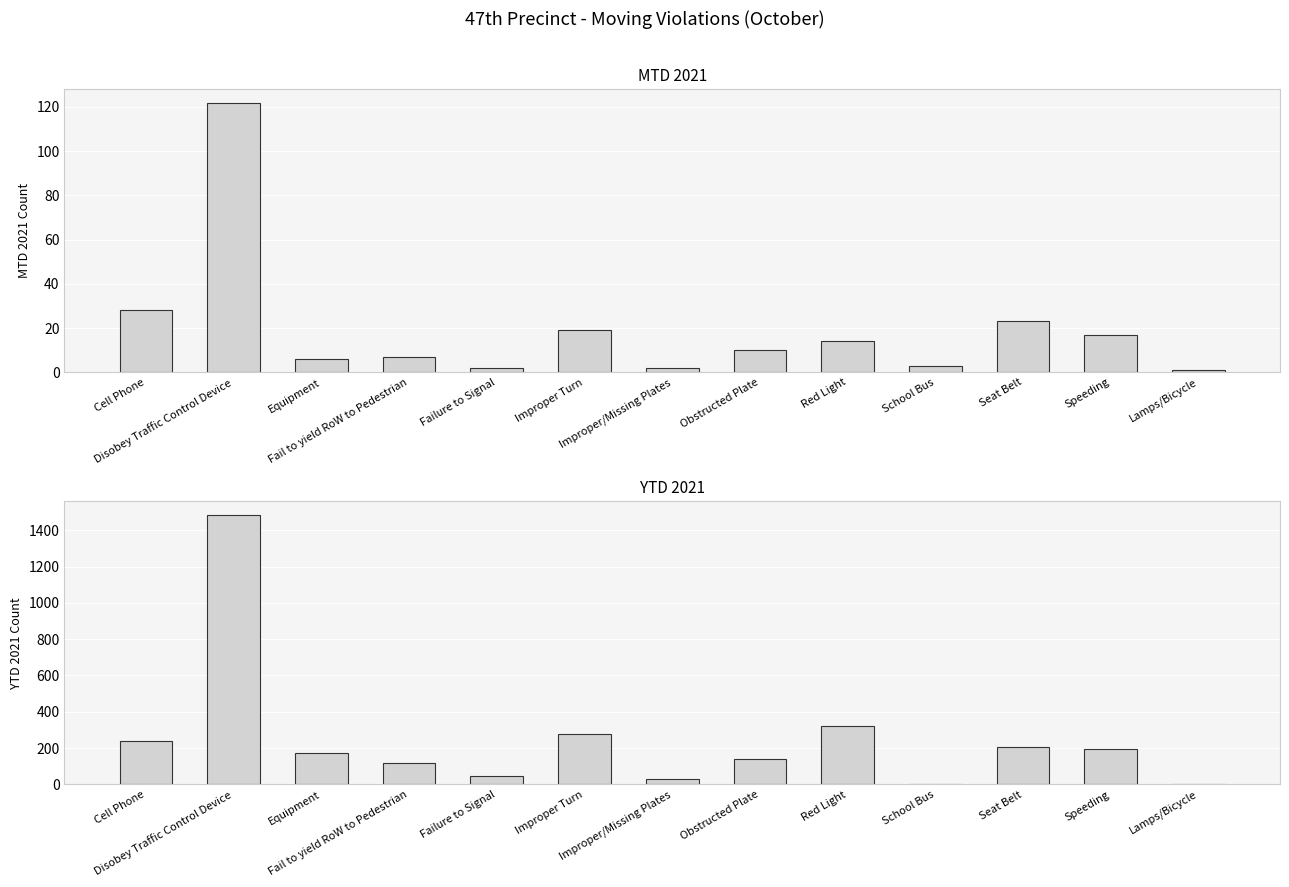

What position from the right is Improper Turn?

8